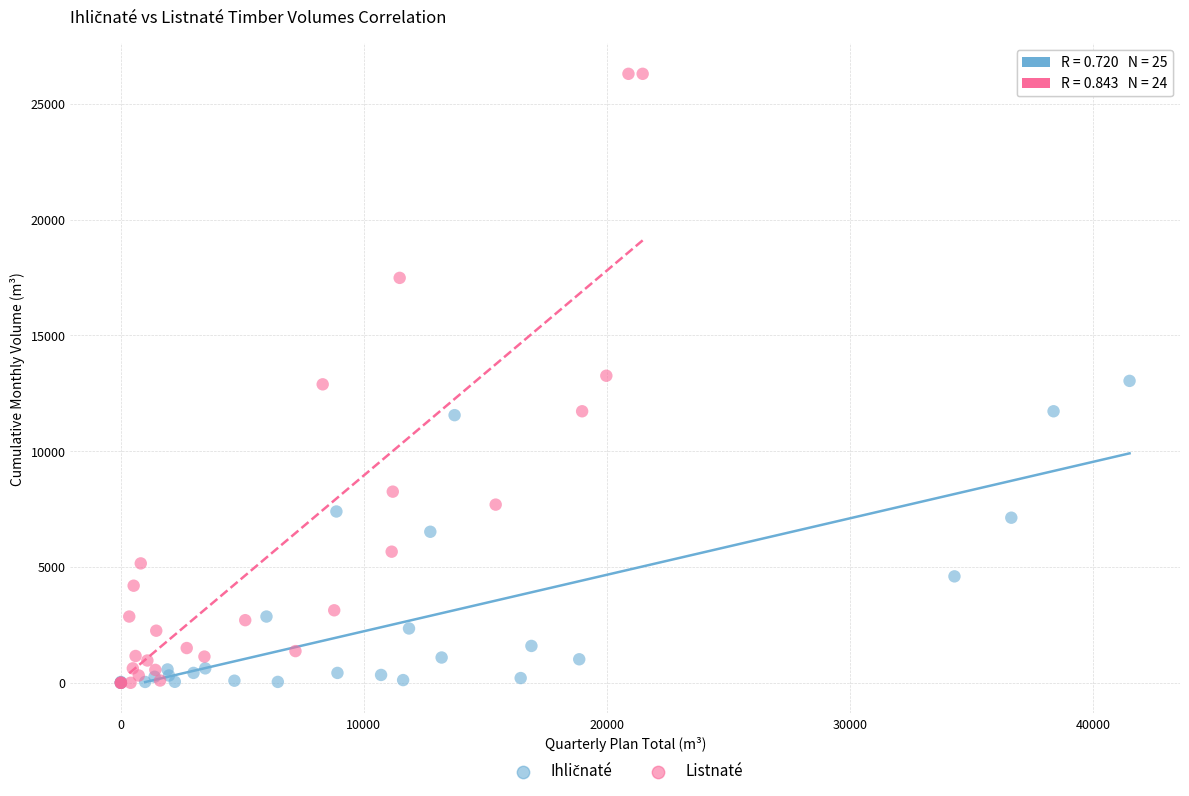

Which series contains the highest Y value?

Listnaté